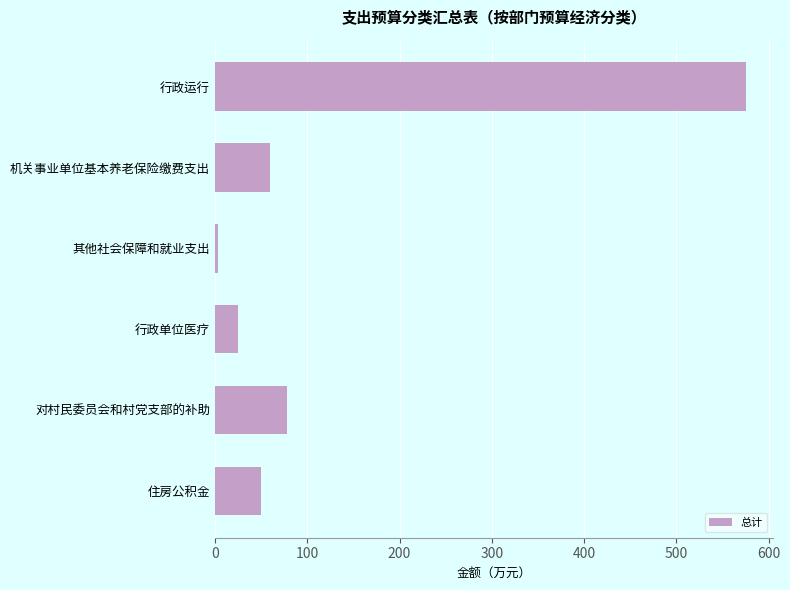

Rank the categories by value from highest to lowest.

行政运行, 对村民委员会和村党支部的补助, 机关事业单位基本养老保险缴费支出, 住房公积金, 行政单位医疗, 其他社会保障和就业支出